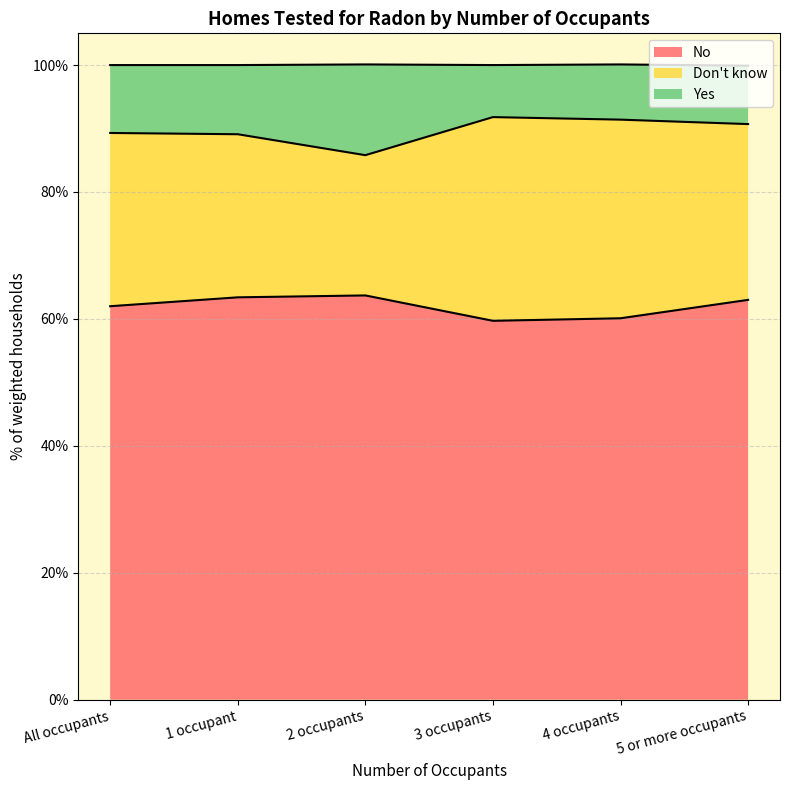

Read the No value at All occupants.

62.0